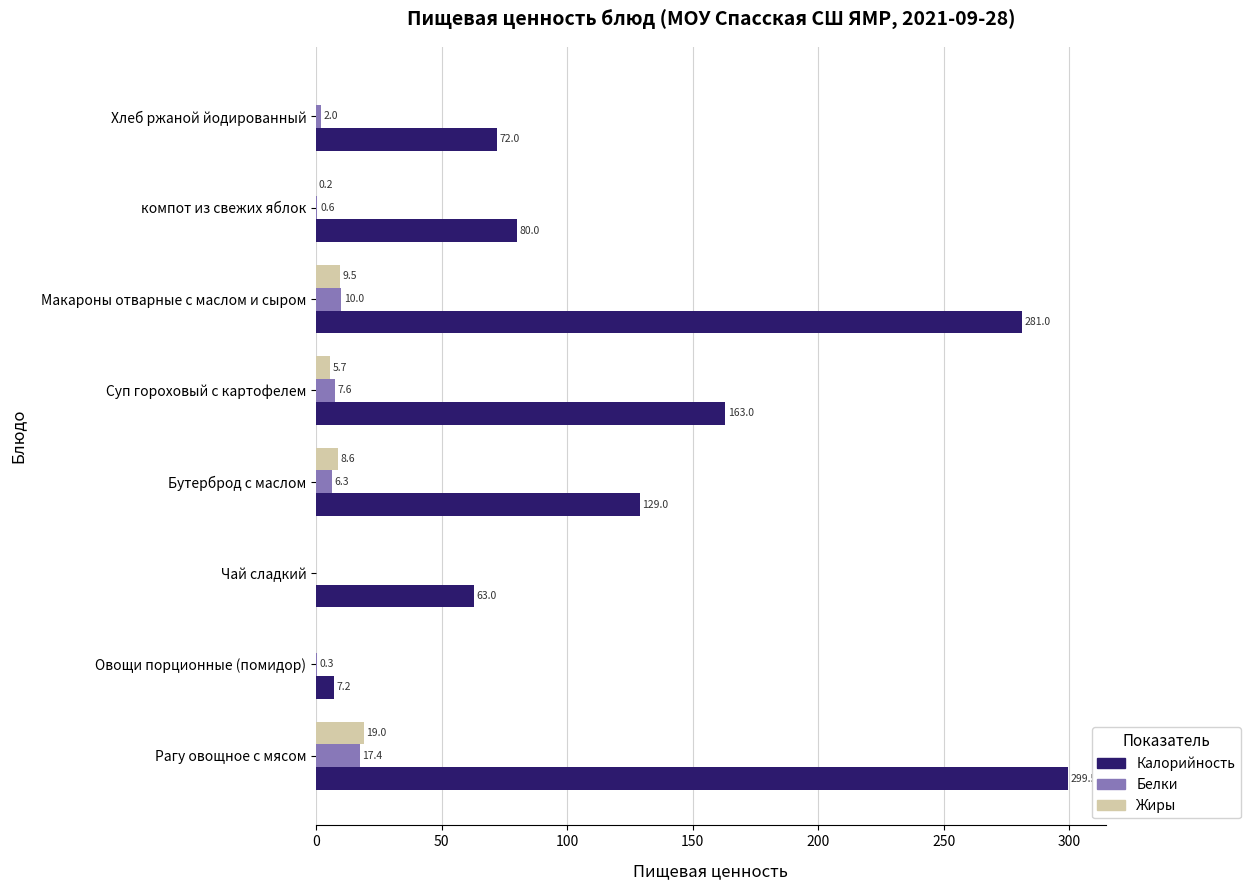

At which category is the sum across all series the highest?

Рагу овощное с мясом